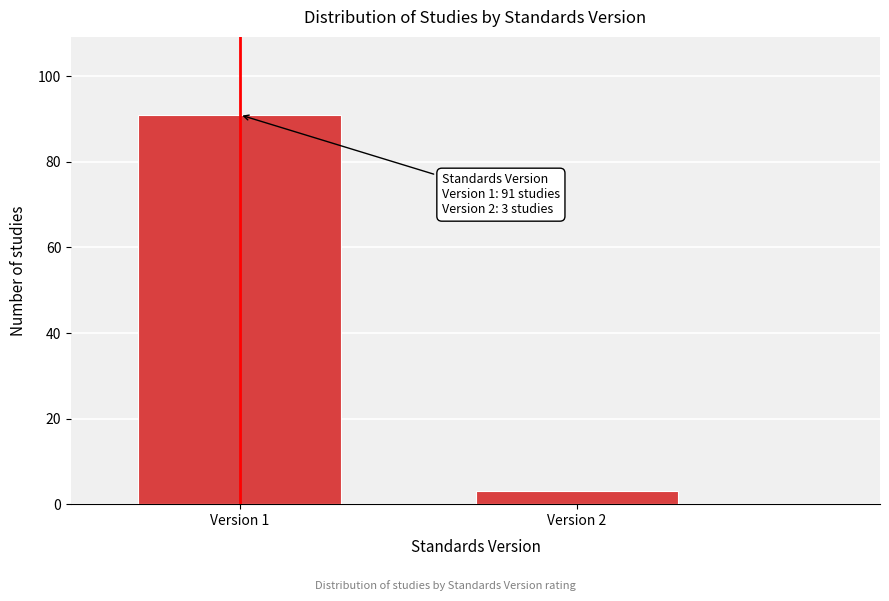

Reading left to right, list all the values displayed in this chart.

Version 1=91	Version 2=3